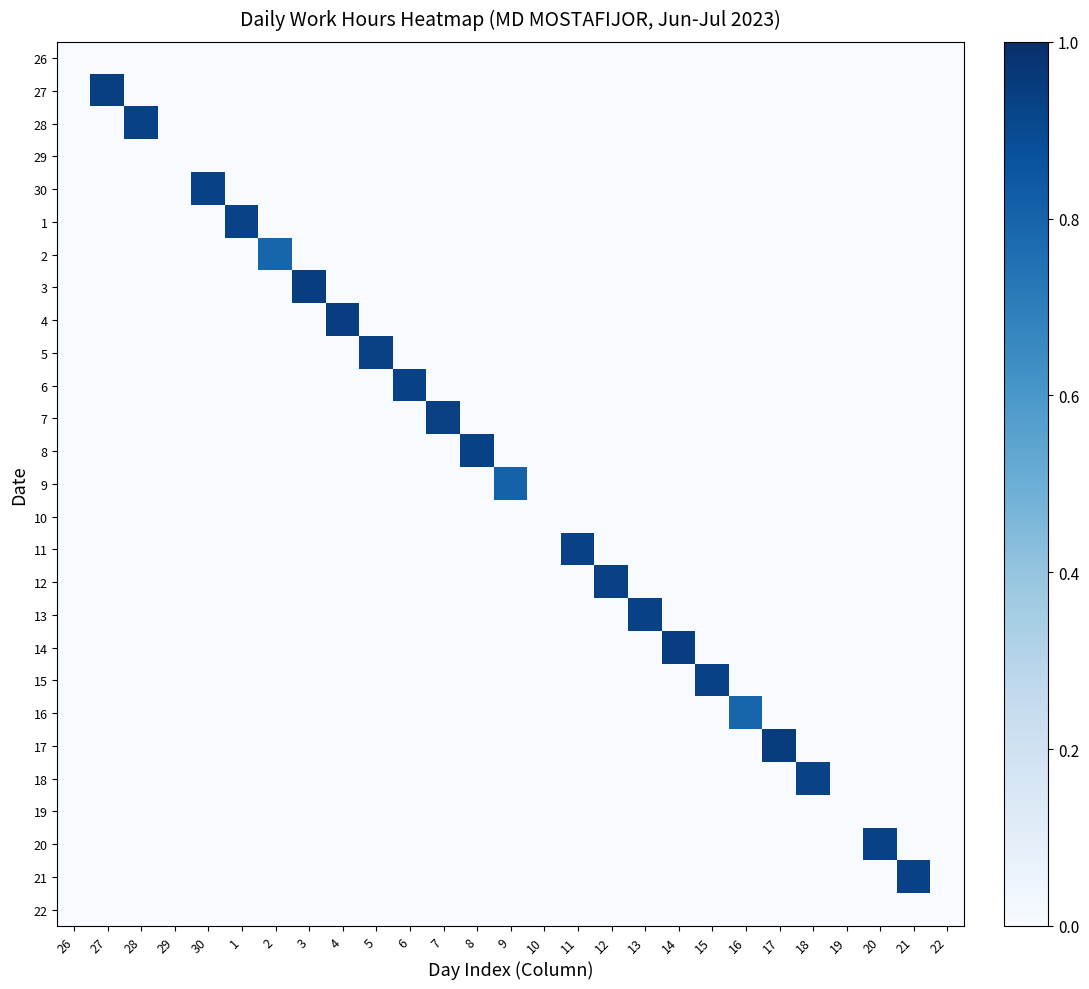

What is the spread (max minus min) of values at 21?

0.9